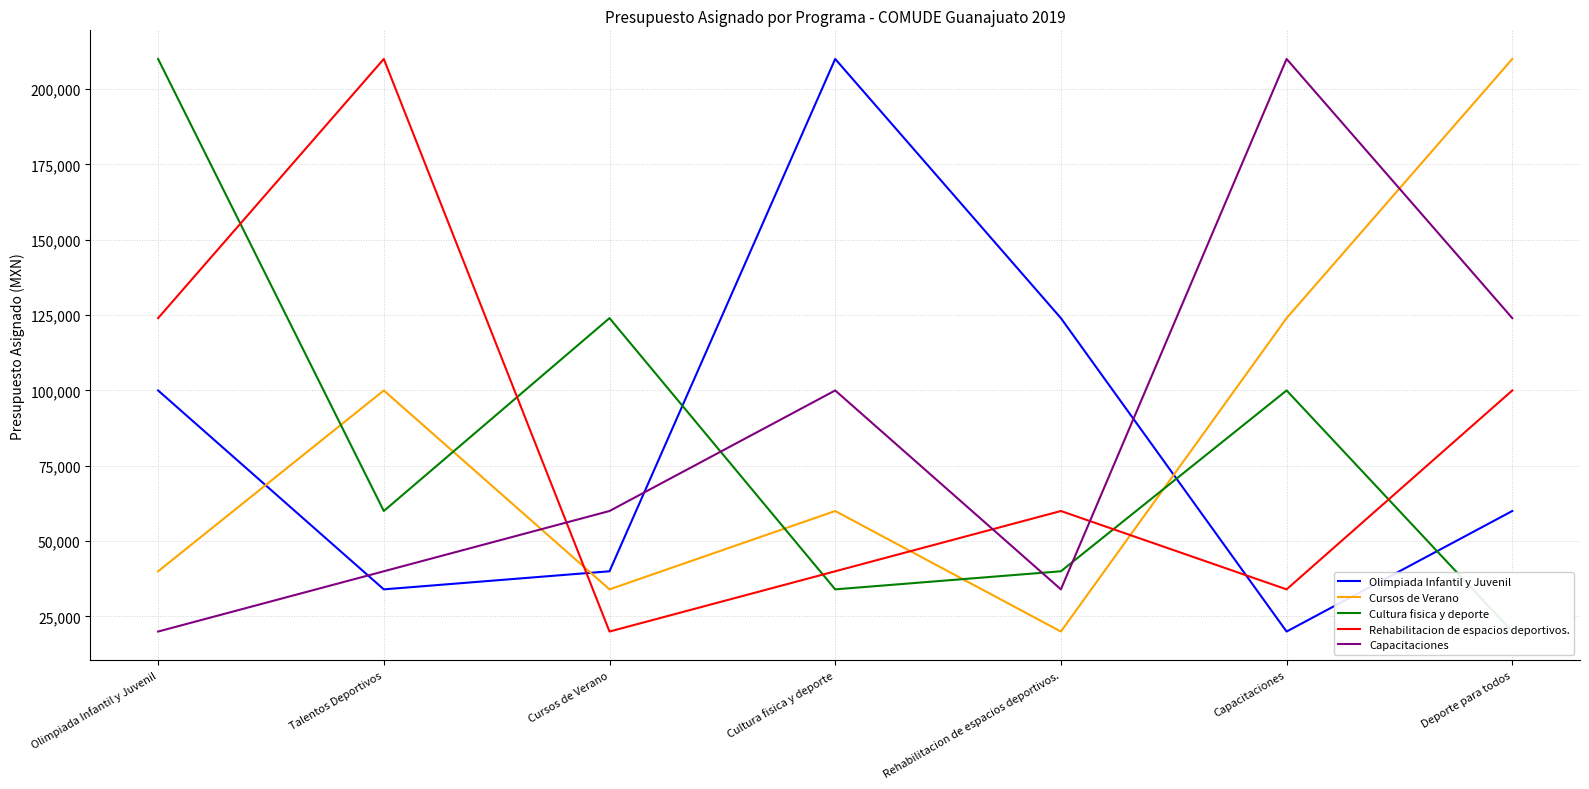

What are all the series names shown in the legend?

Olimpiada Infantil y Juvenil, Cursos de Verano, Cultura fisica y deporte, Rehabilitacion de espacios deportivos., Capacitaciones